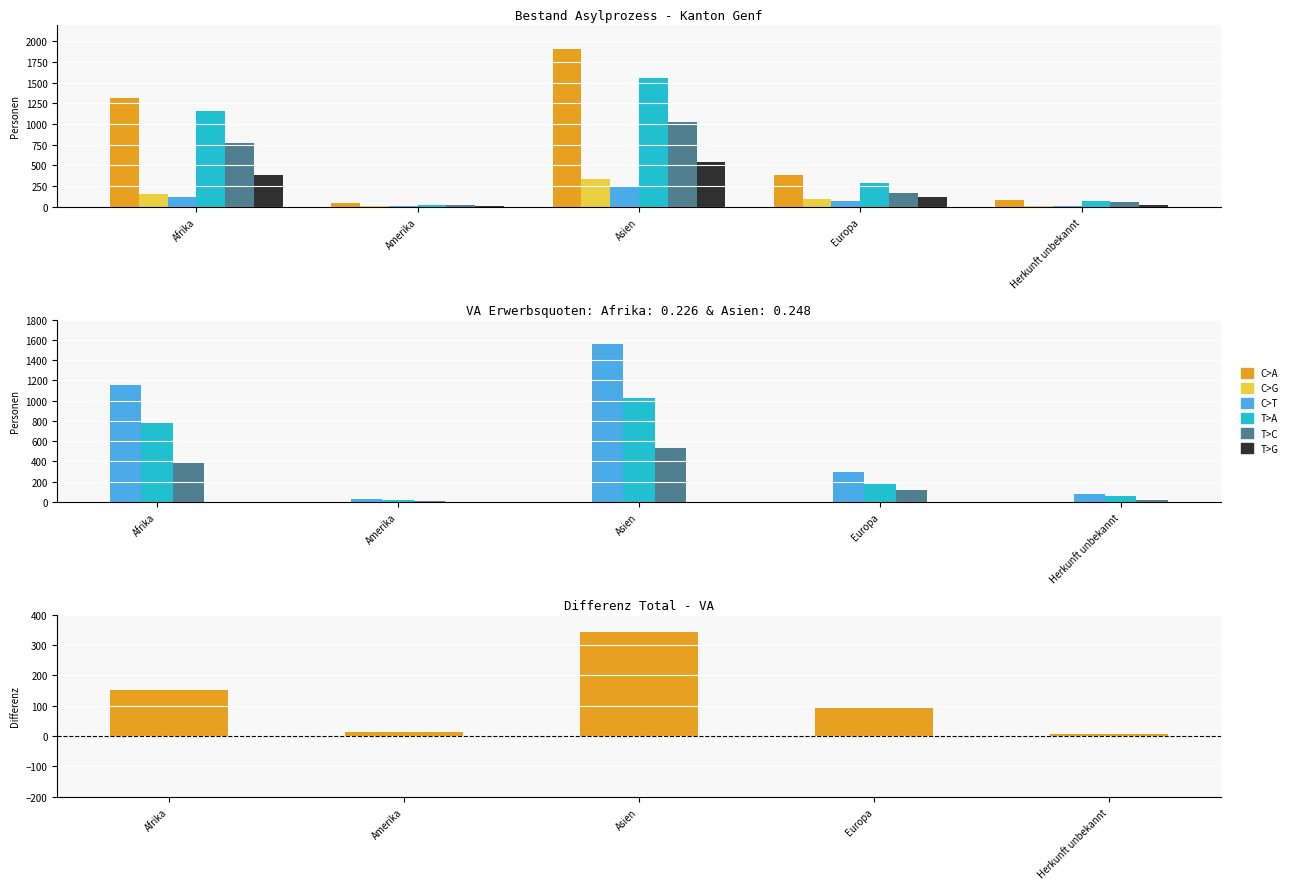

List the labels in order of VA Total value, largest first.

Asien, Afrika, Europa, Herkunft unbekannt, Amerika